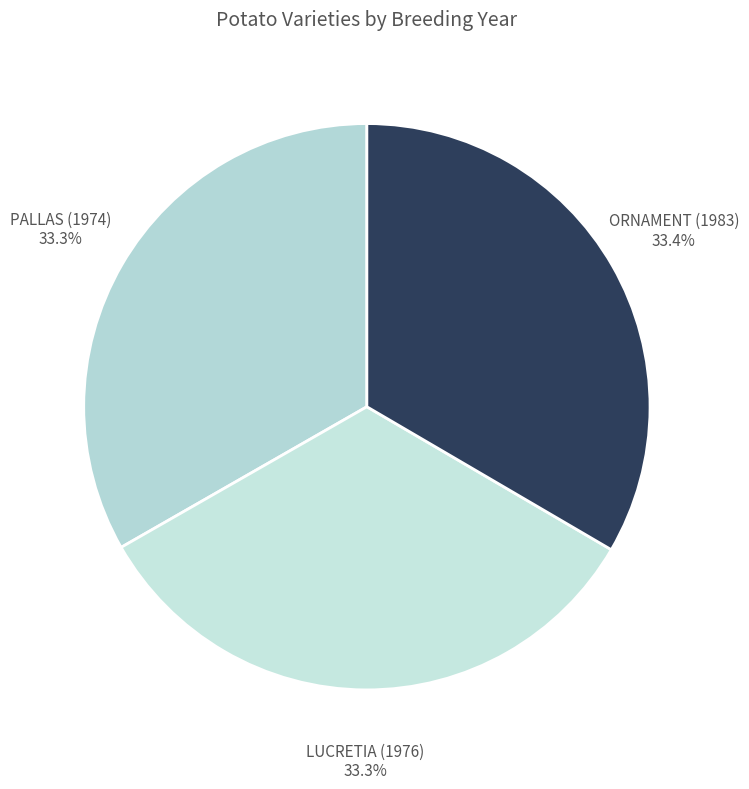

To the nearest percent, what is the average slice percentage?

33%